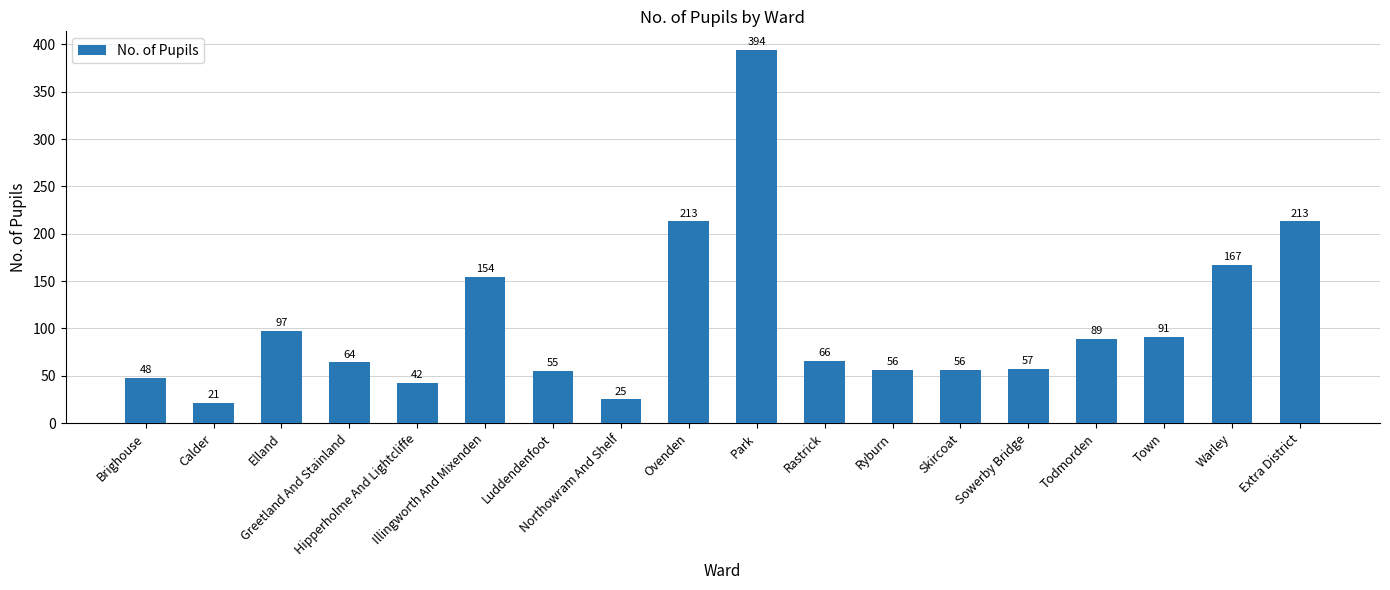

Reading left to right, transcribe all the data shown in this chart.

48	21	97	64	42	154	55	25	213	394	66	56	56	57	89	91	167	213